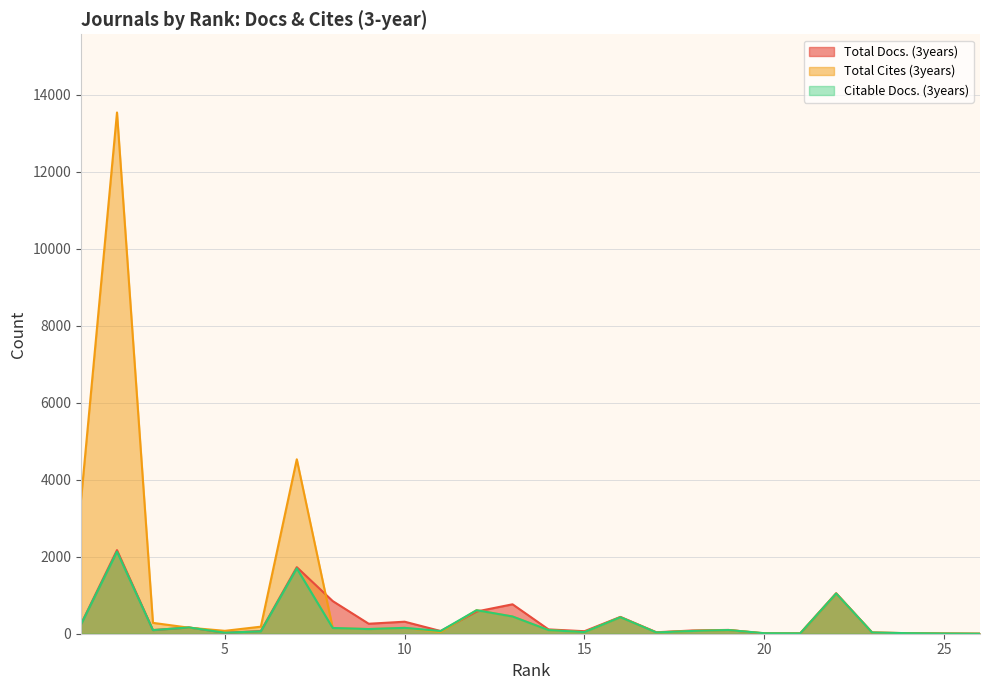

How many intersections are there between Total Cites (3years) and Citable Docs. (3years)?

2